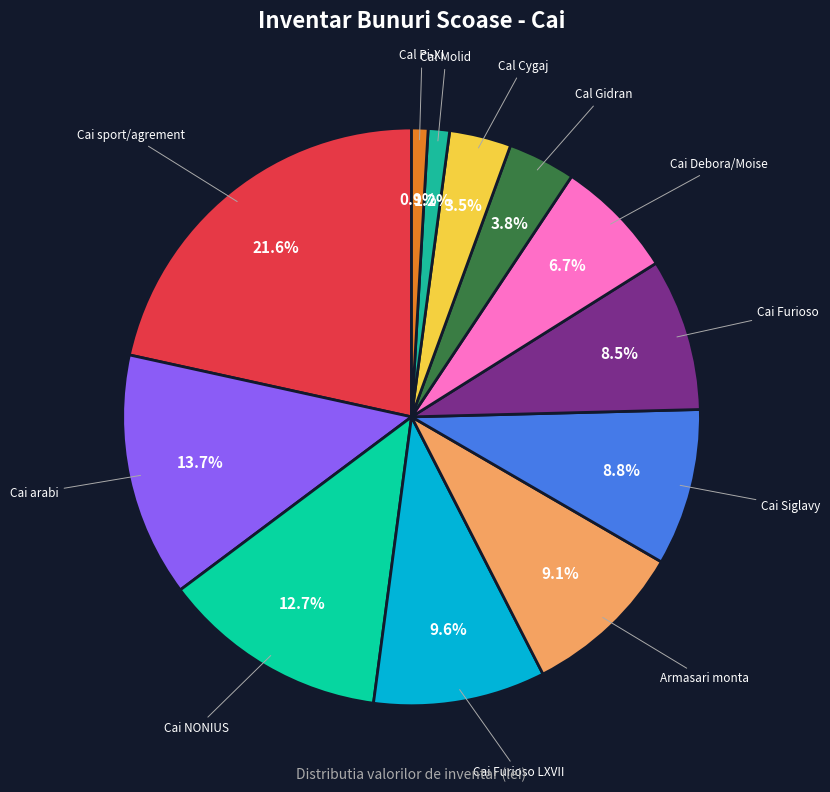

Does Cai NONIUS represent more than half of the total?

No